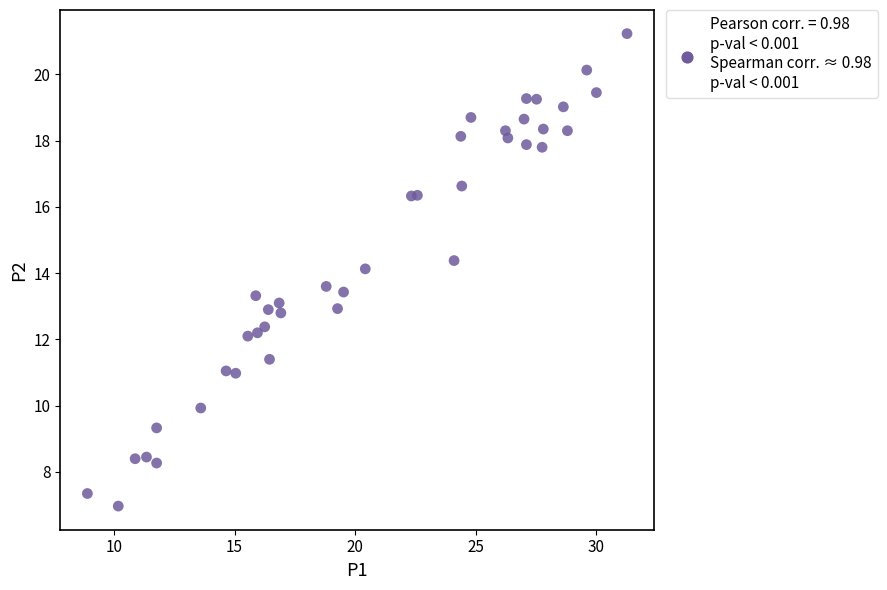

What is the range of X values (max minus min)?

22.4